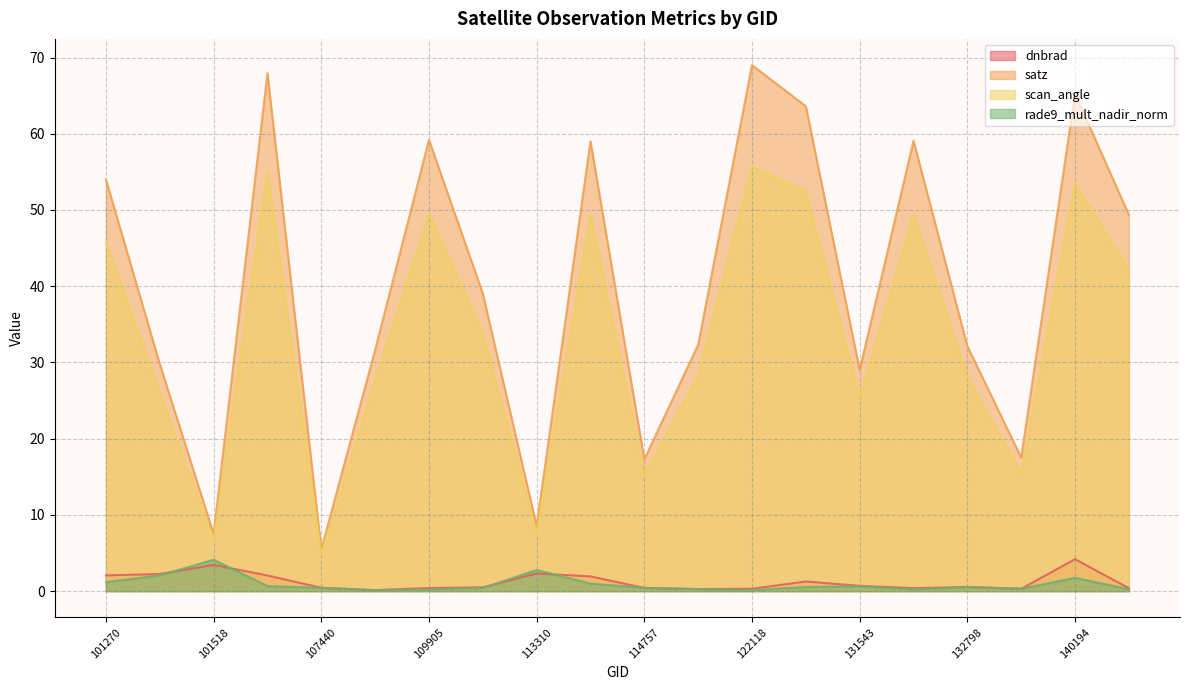

Reading right to left, transcribe all the data shown in this chart.

dnbrad: 143097=0.4	140194=4.2	133533=0.3	132798=0.5	132259=0.4	131543=0.7	122129=1.3	122118=0.3	121771=0.3	114757=0.4	113828=1.9	113310=2.3	110078=0.5	109905=0.4	107613=0.1	107440=0.4	103127=2.1	101518=3.4	101395=2.2	101270=2.1
satz: 143097=49.4	140194=65.2	133533=17.5	132798=32.1	132259=59.1	131543=29.0	122129=63.6	122118=69.0	121771=32.3	114757=17.3	113828=59.0	113310=8.5	110078=39.0	109905=59.2	107613=31.6	107440=5.5	103127=67.9	101518=7.5	101395=29.8	101270=54.0
scan_angle: 143097=42.2	140194=53.5	133533=15.5	132798=28.1	132259=49.4	131543=25.4	122129=52.5	122118=55.7	121771=28.2	114757=15.2	113828=49.4	113310=7.5	110078=33.9	109905=49.5	107613=27.7	107440=4.8	103127=55.1	101518=6.6	101395=26.1	101270=45.7
rade9_mult_nadir_norm: 143097=0.2	140194=1.7	133533=0.3	132798=0.5	132259=0.2	131543=0.6	122129=0.5	122118=0.1	121771=0.3	114757=0.4	113828=1.0	113310=2.8	110078=0.4	109905=0.2	107613=0.1	107440=0.4	103127=0.7	101518=4.1	101395=2.1	101270=1.2